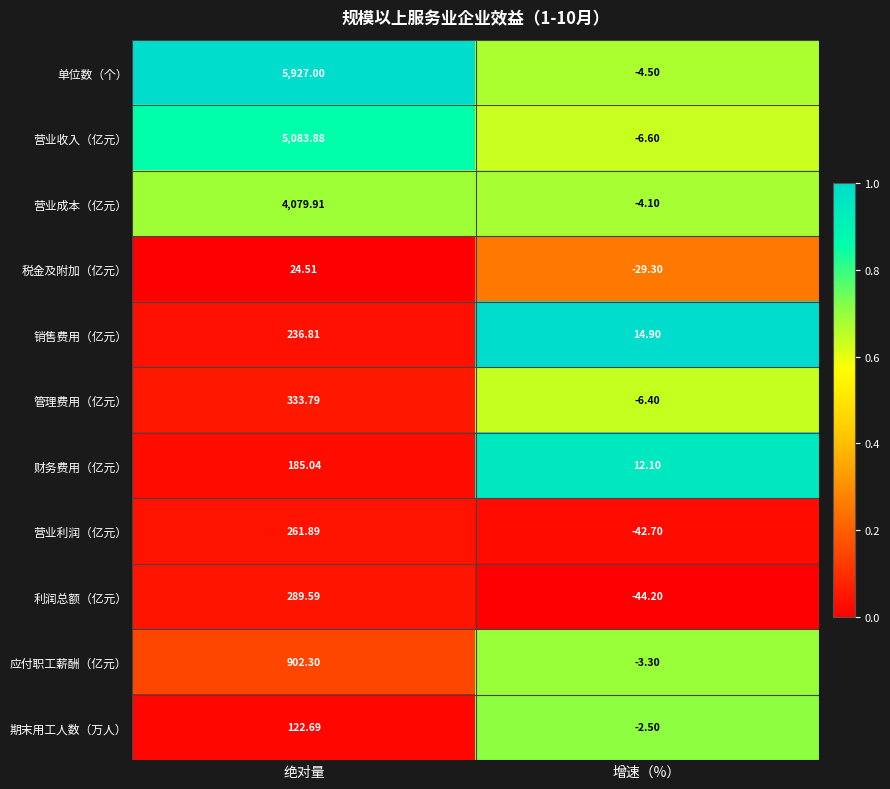

At which label does 利润总额（亿元） first exceed 289?

绝对量